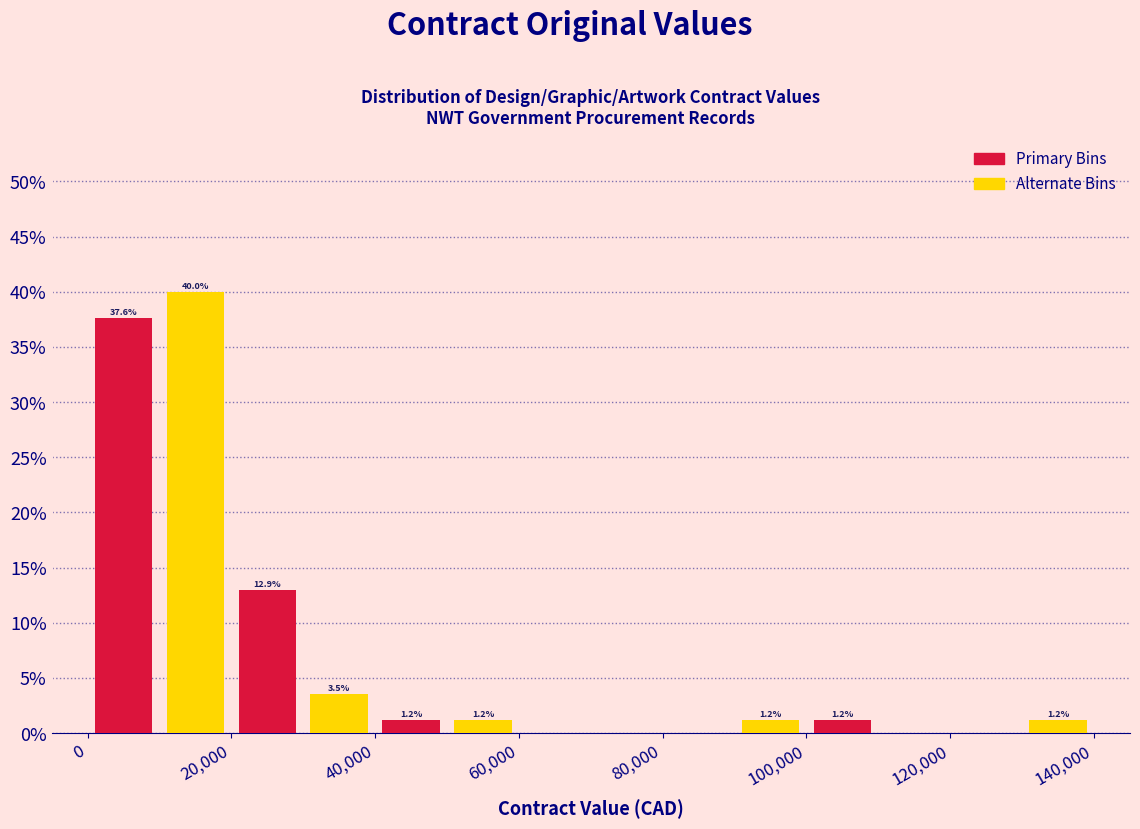

Over which range of the x-axis is the bar tallest?

10000 to 20000